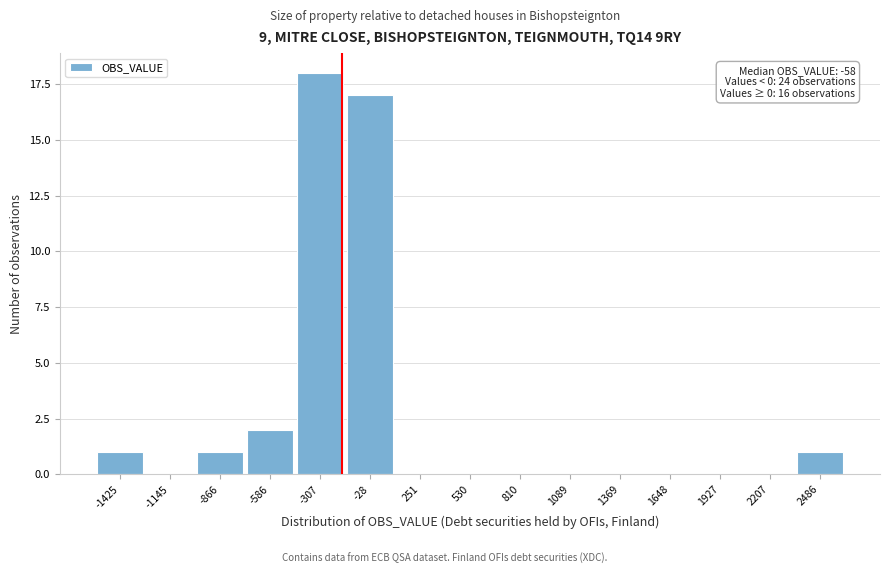

Reading left to right, what are all the values shown in this chart?

-1425=1	-1145=0	-866=1	-586=2	-307=18	-28=17	251=0	530=0	810=0	1089=0	1369=0	1648=0	1927=0	2207=0	2486=1